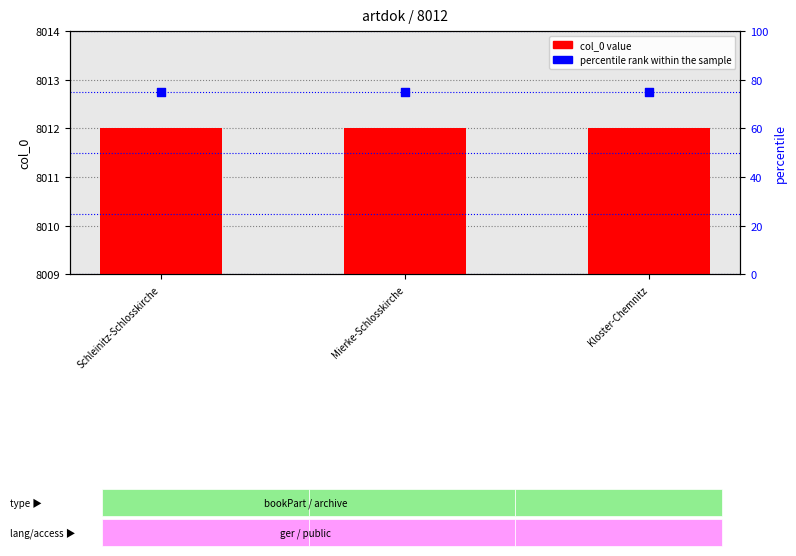

Which series contains the lowest Y value?

percentile rank within the sample